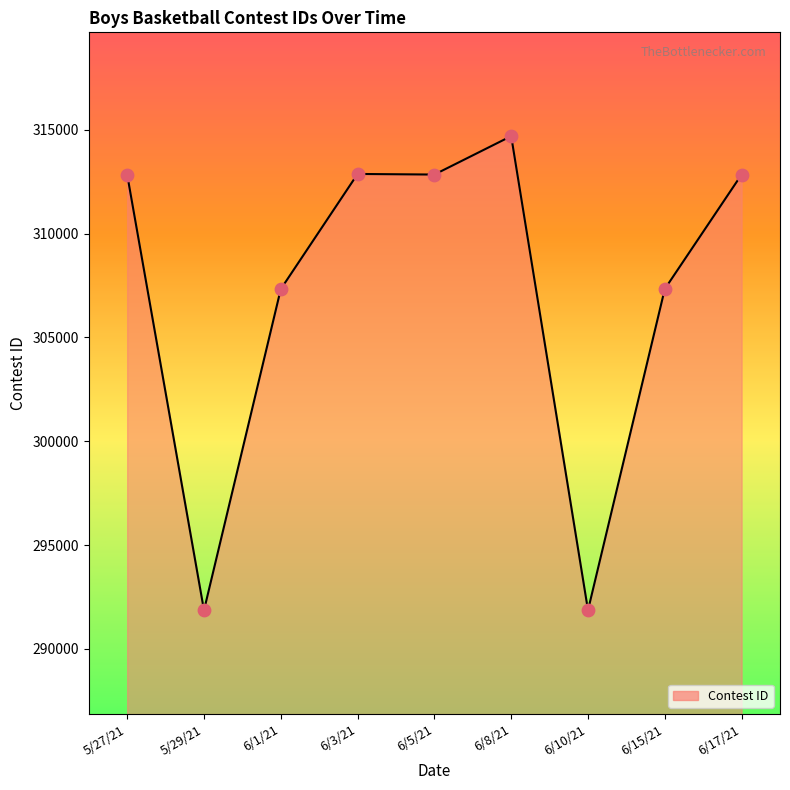

Between 6/1/21 and 6/3/21, which is larger?

6/3/21